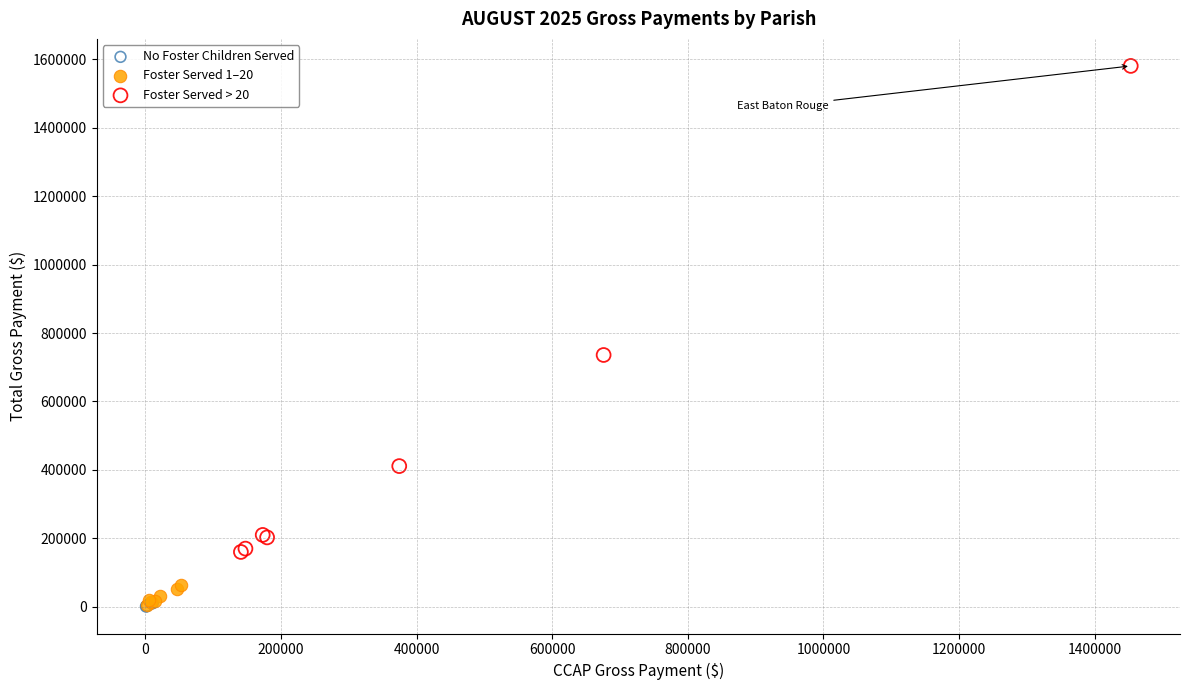

Which series reaches the maximum Y coordinate?

Foster Served > 20